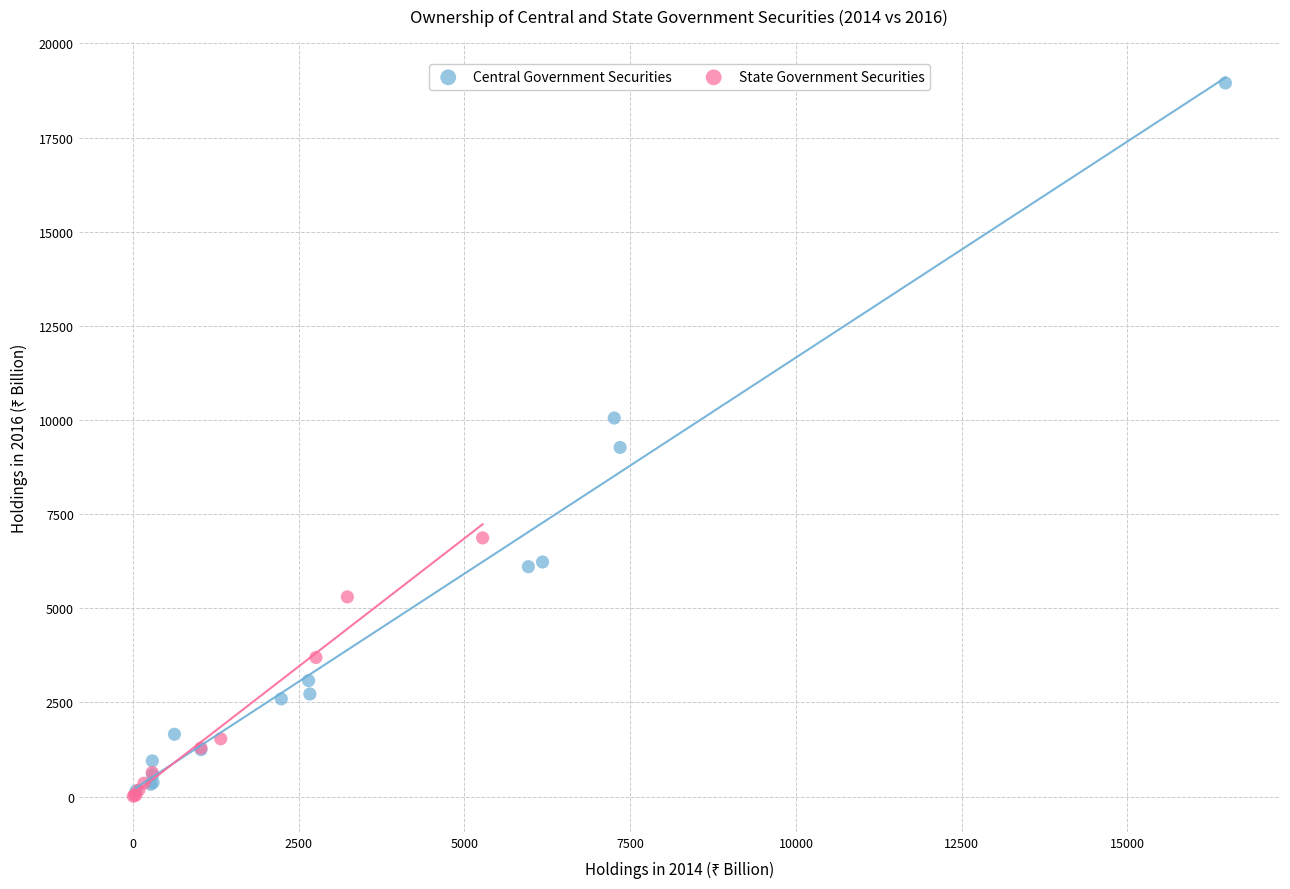

Which series has the widest spread of Y values?

Central Government Securities